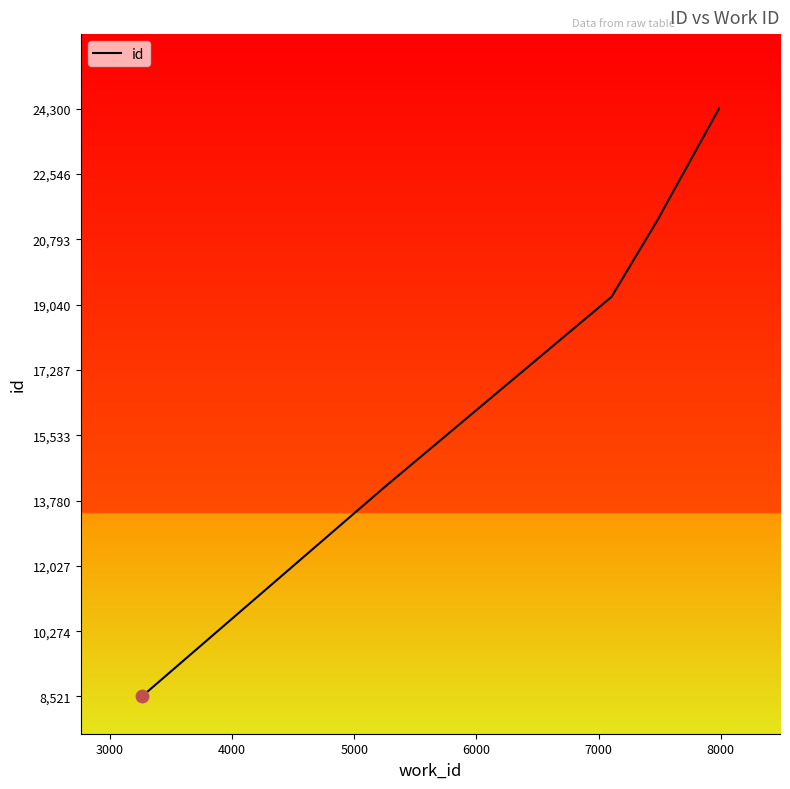

Is this an area chart (filled region under the line)?

No